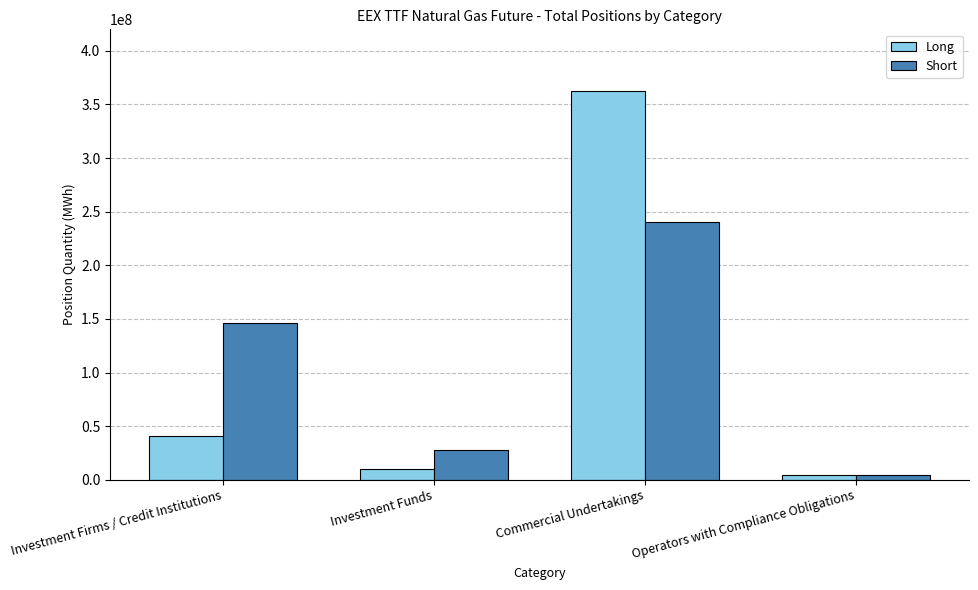

Is the value of Long at Commercial Undertakings greater than the value of Short at Commercial Undertakings?

Yes